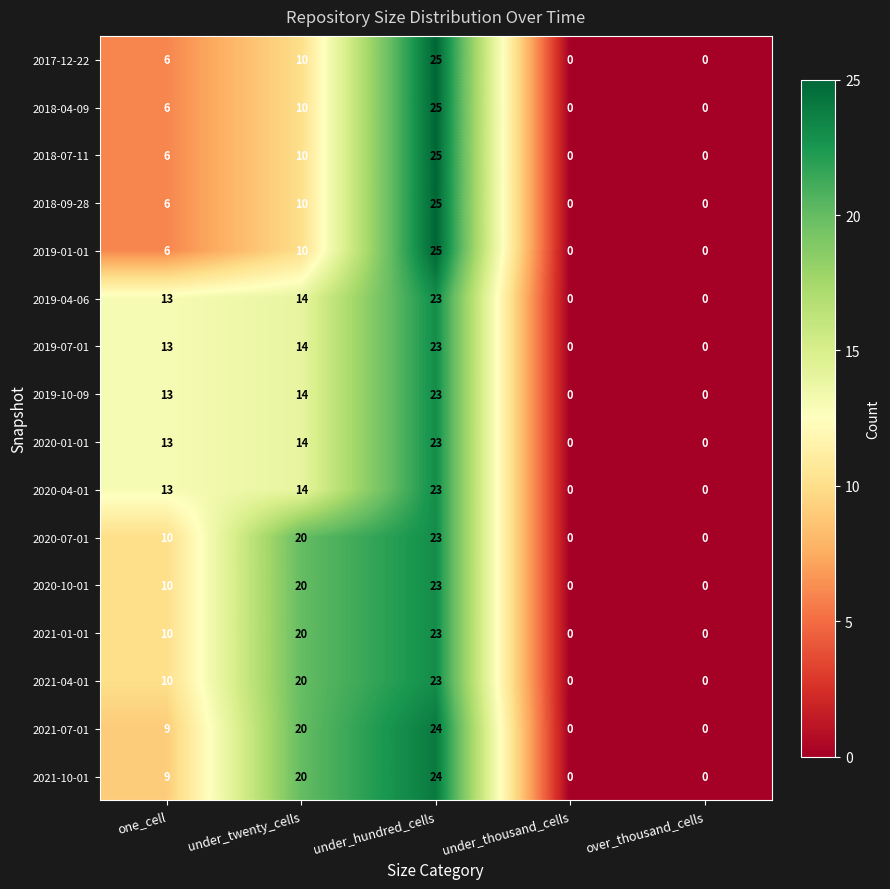

Where is 2020-04-01 nearest to the value 11?

one_cell